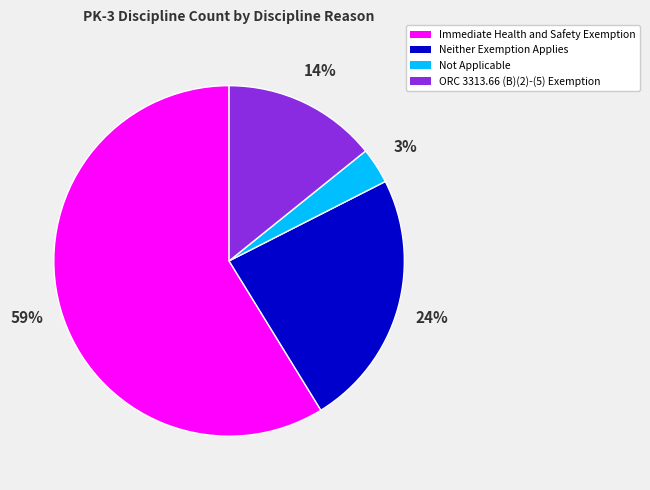

The Immediate Health and Safety Exemption slice represents 53% of the pie. True or false?

False